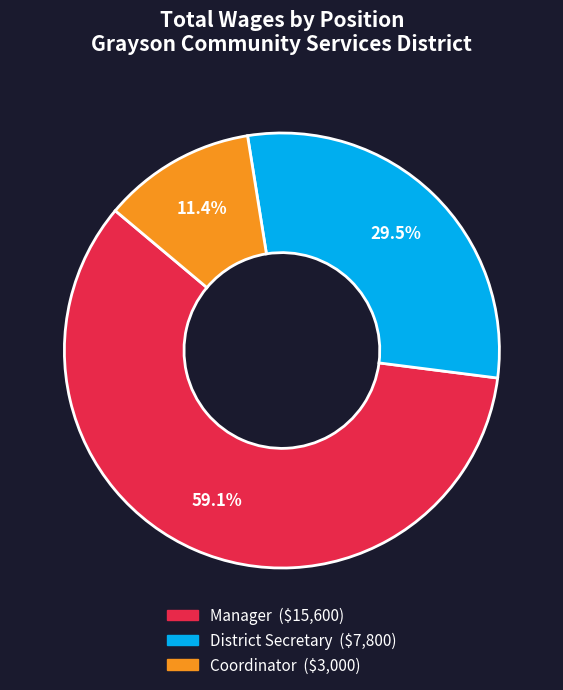

Which category has the smallest portion of the pie?

Coordinator